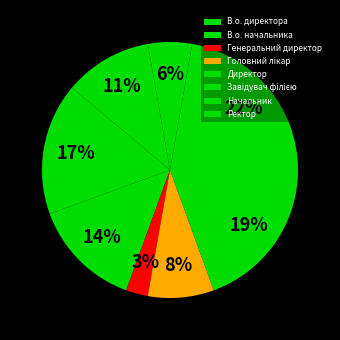

How many segments does this pie chart have?

8